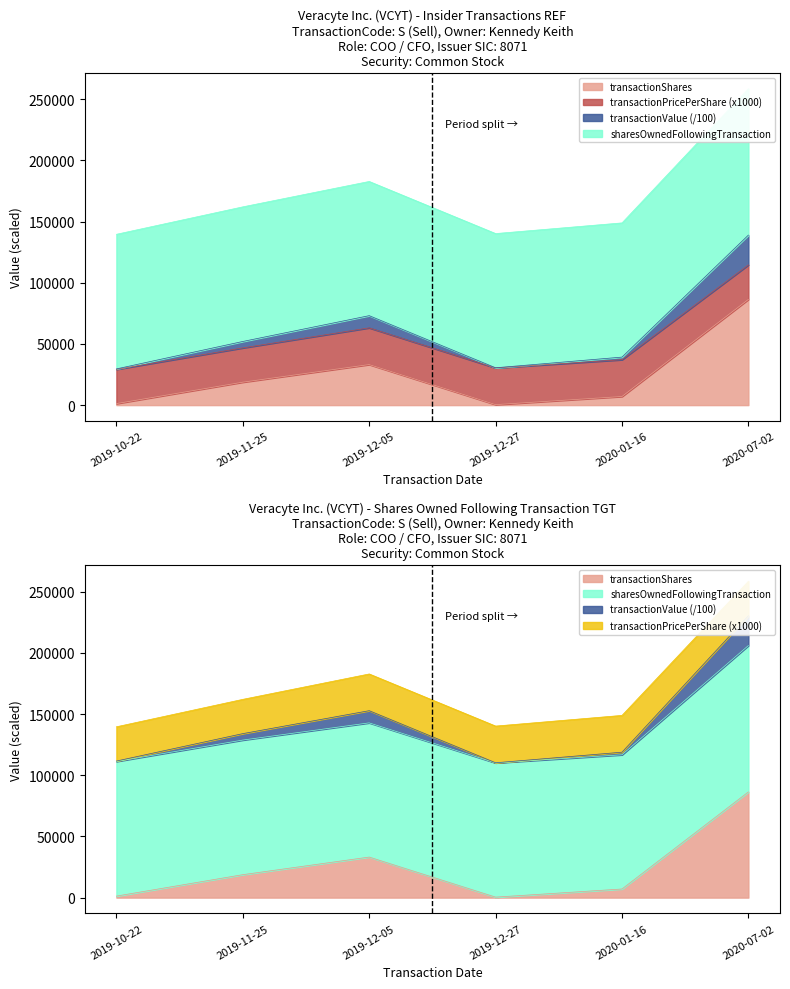

What is the value of the transactionValue point at the 1st from the left?

29591.0